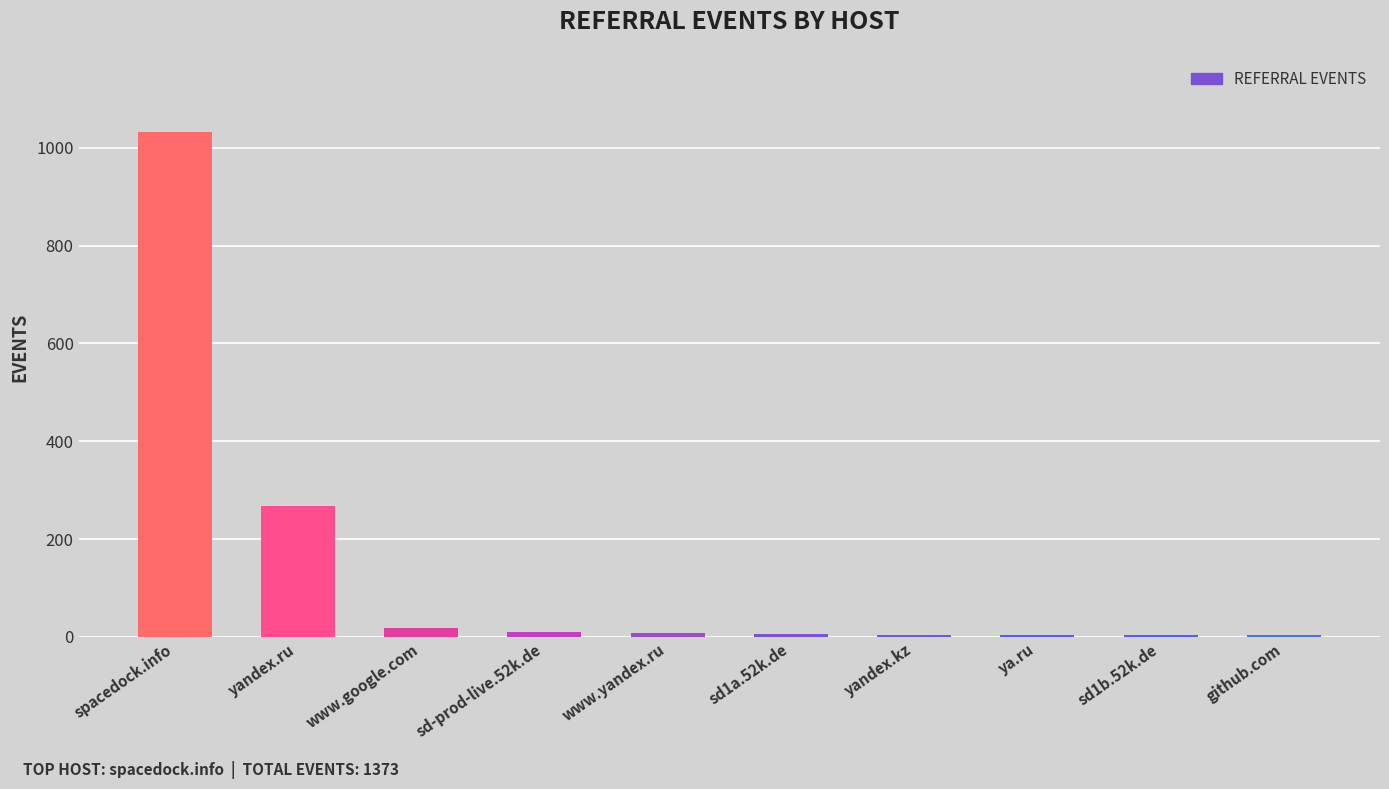

What is the change in value from sd-prod-live.52k.de to ya.ru?

-5